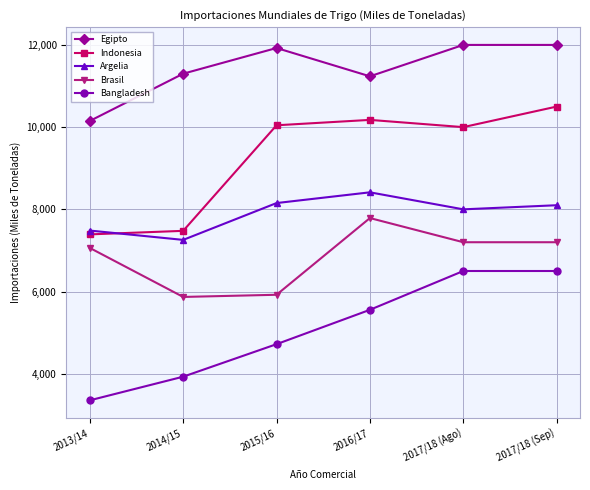

Which category has the lowest value across all series?

2013/14